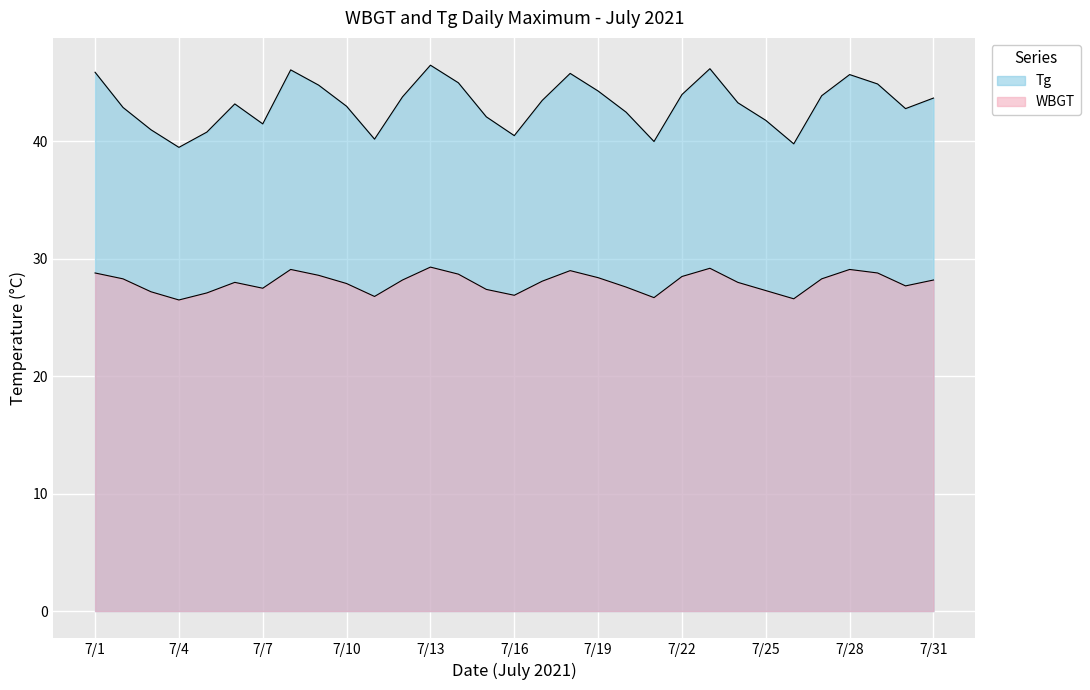

How many categories are shown in the chart?

31